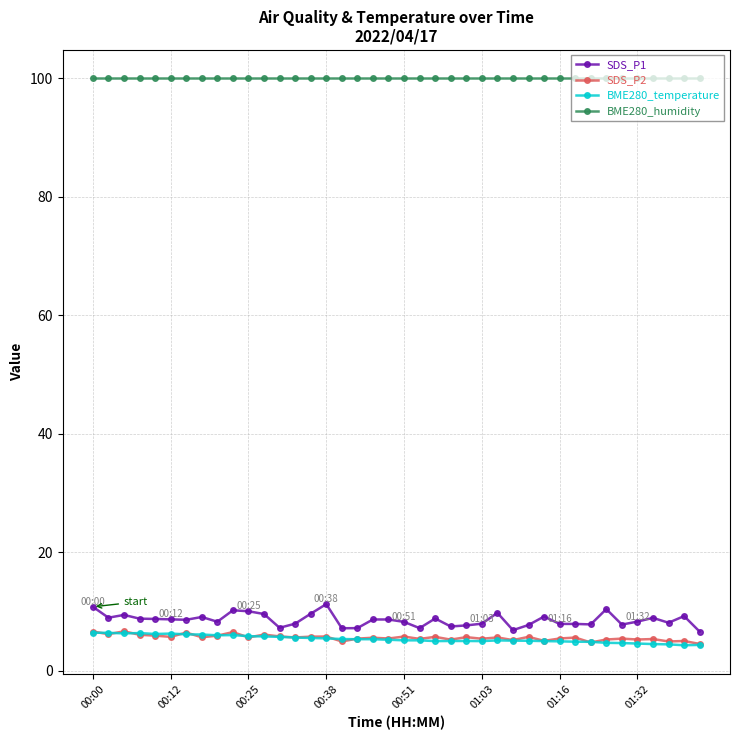

True or false: SDS_P1 has more than 1 points higher than both neighbors.

True